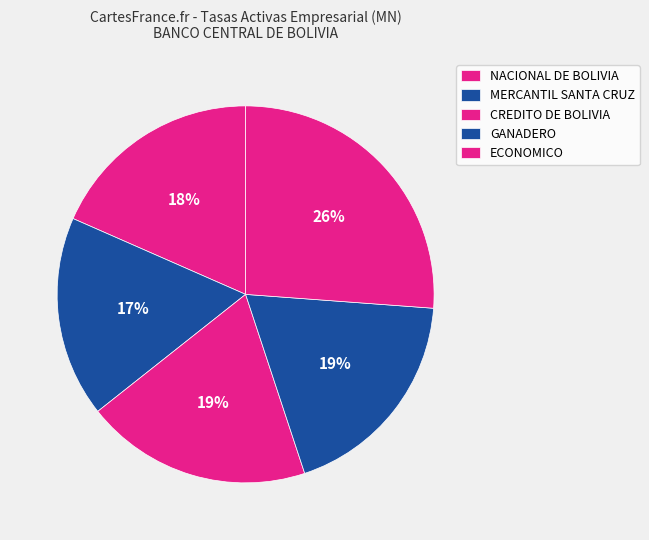

What is the total percentage of MERCANTIL SANTA CRUZ and GANADERO?

36.0%